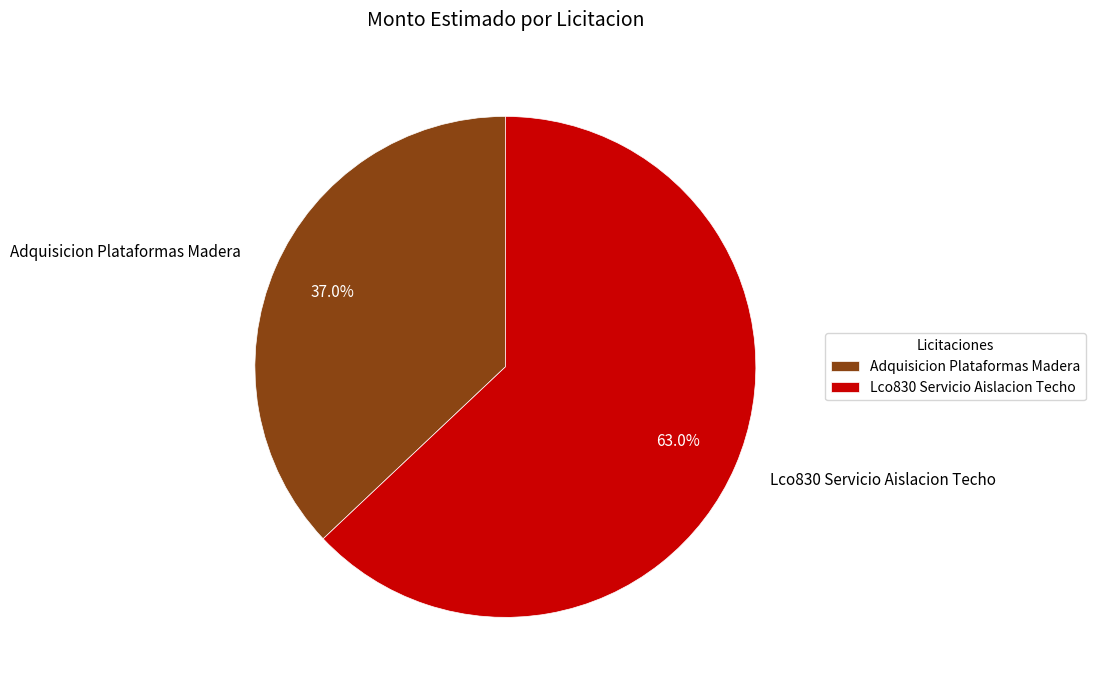

What percentage is the Adquisicion Plataformas Madera slice, to the nearest percent?

37%